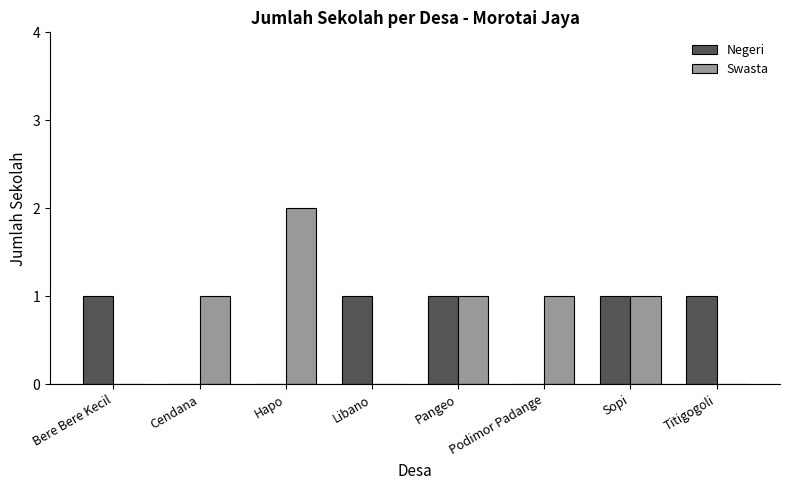

How many groups of bars are there?

8